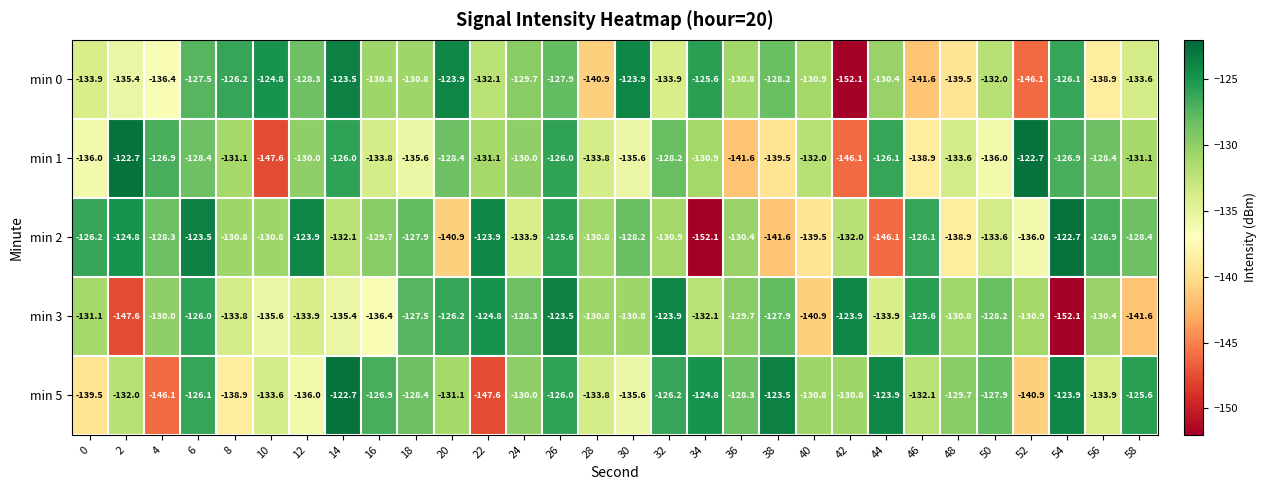

At 16, list the series in order from smallest to largest.

min 3, min 1, min 0, min 2, min 5